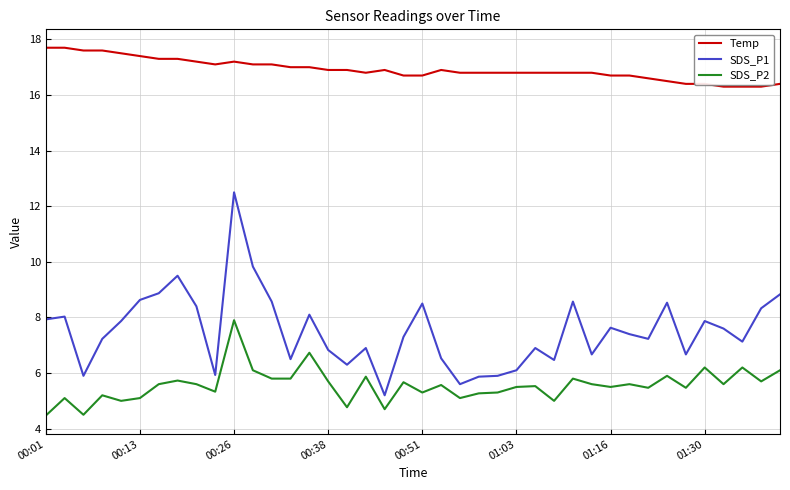

List the series in order of their peak value, highest first.

Temp, SDS_P1, SDS_P2